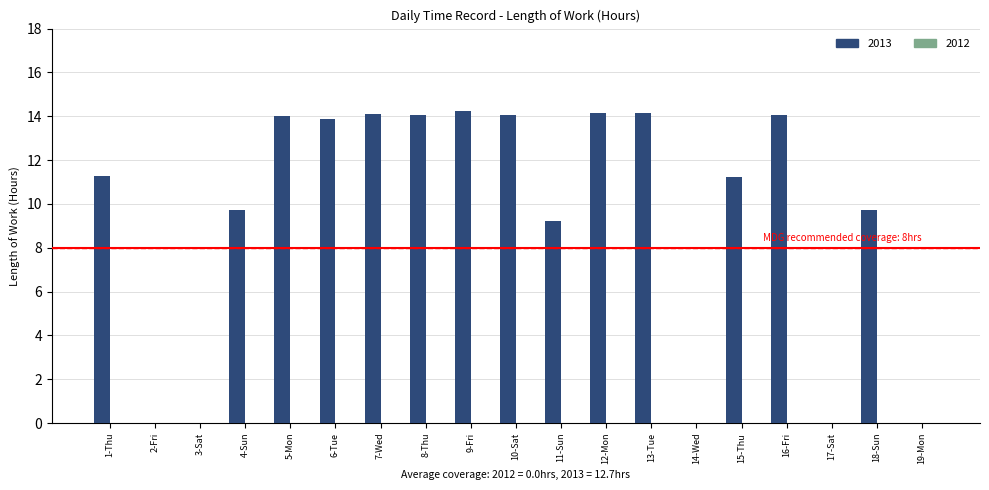

At which label does the data first exceed 11?

1-Thu